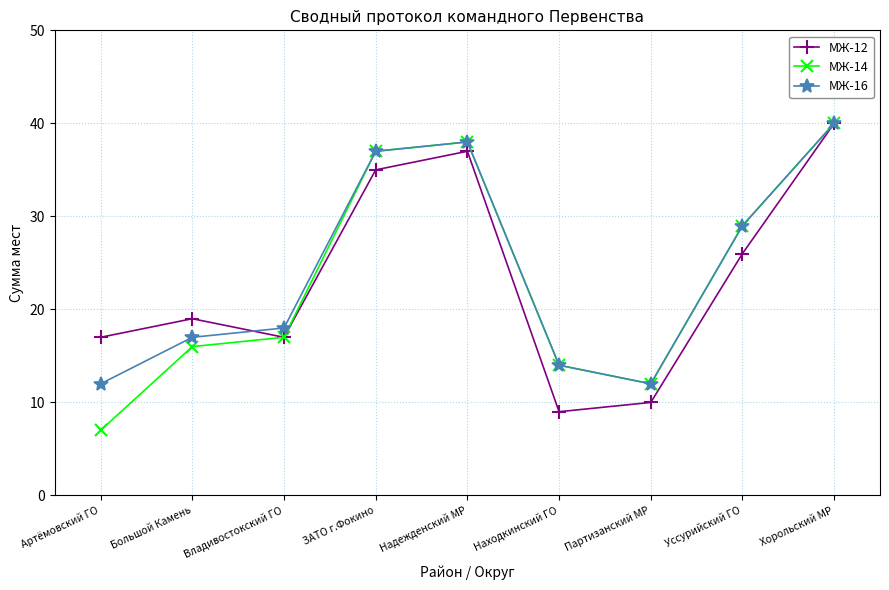

Which series changed the most between Артёмовский ГО and Находкинский ГО?

МЖ-12